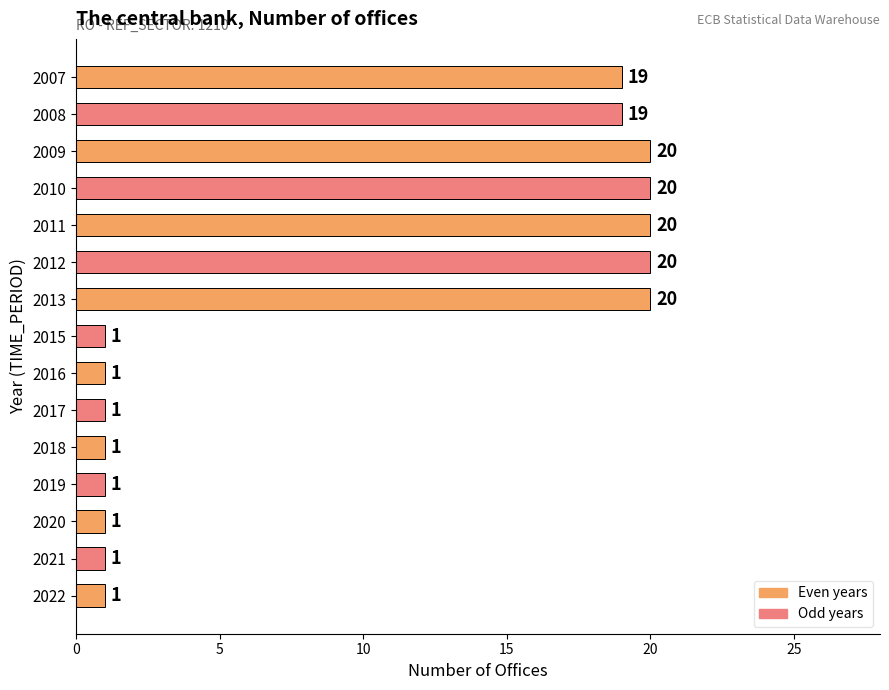

True or false: the data shows 20 at 2011.

True